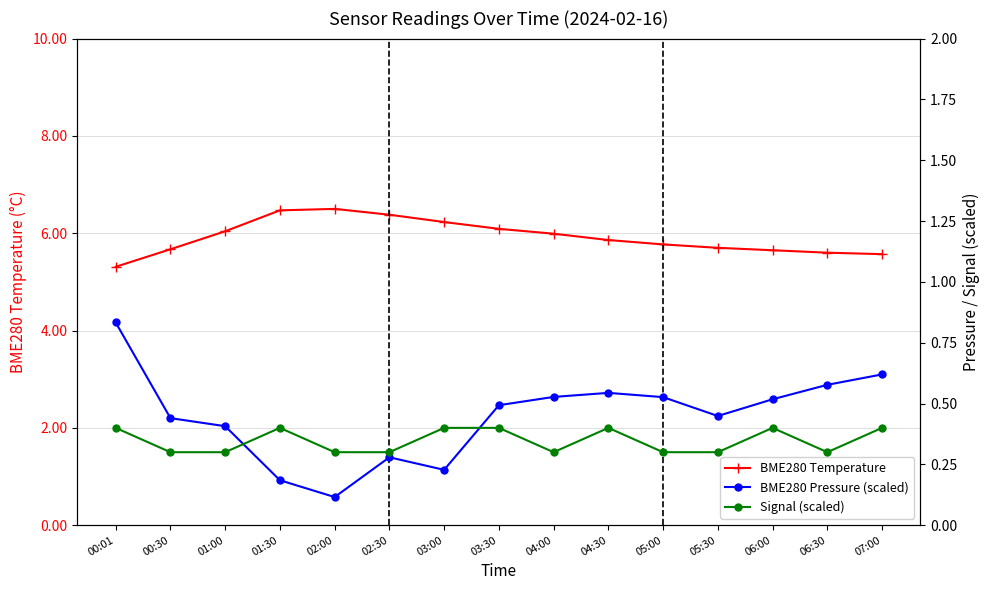

At which label is BME280 Pressure (scaled) closest to 0?

02:00